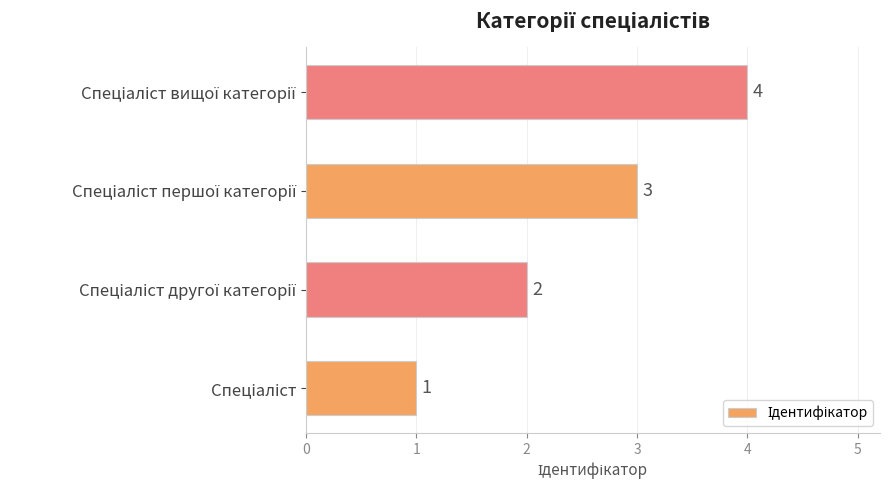

How many values are between 2 and 4?

3